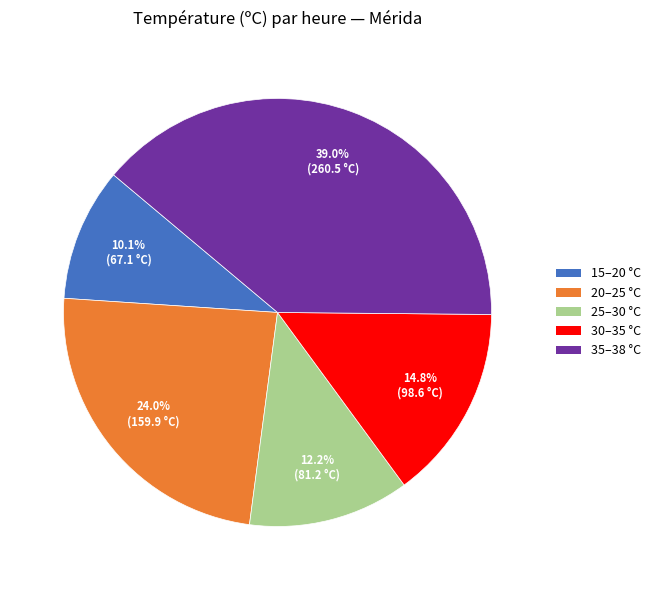

To the nearest percent, what is the average slice percentage?

20%